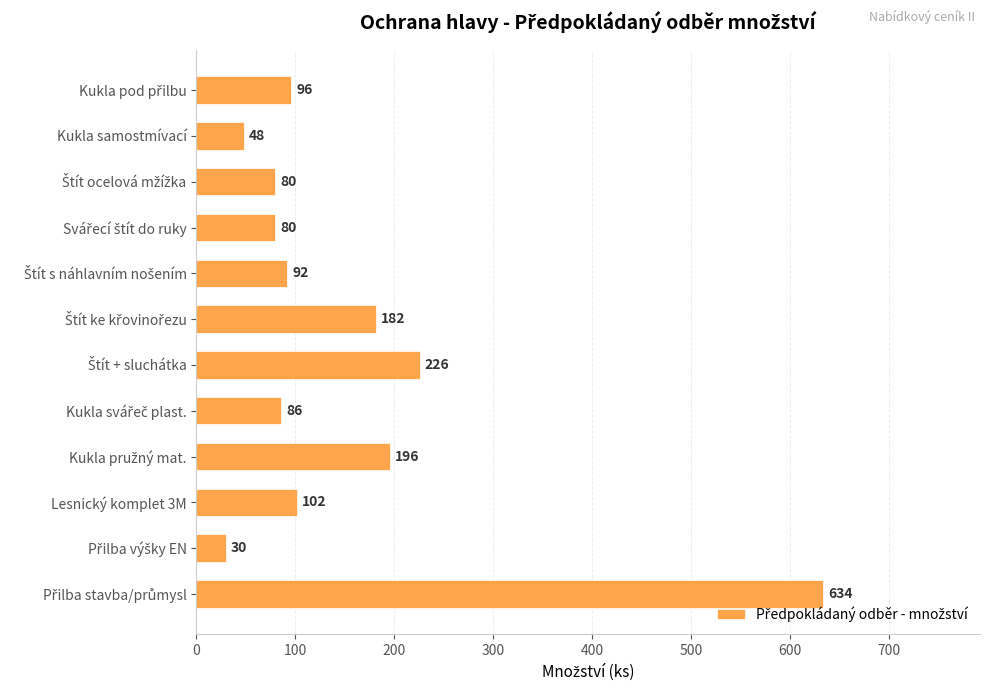

What is the average value?

154